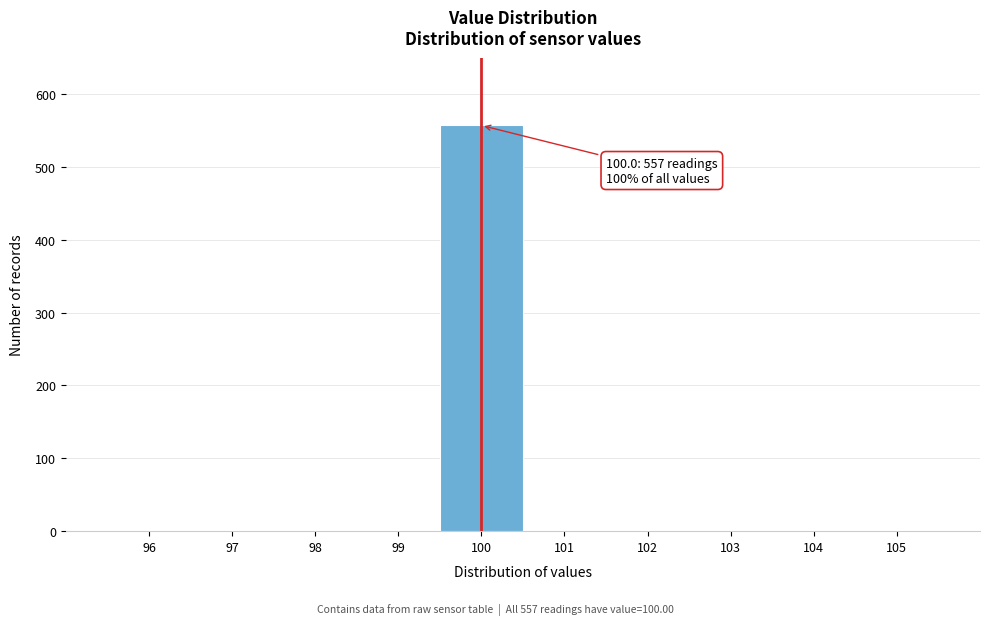

Over which range of the x-axis is the bar tallest?

99.5 to 100.5